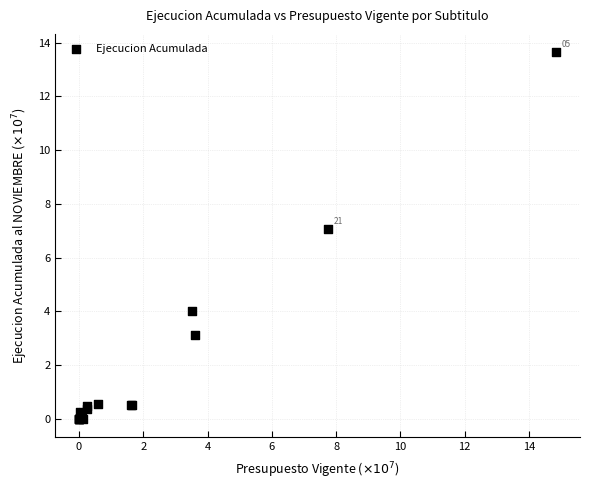

What Y value in the scatter plot is closest to 6?

7.0